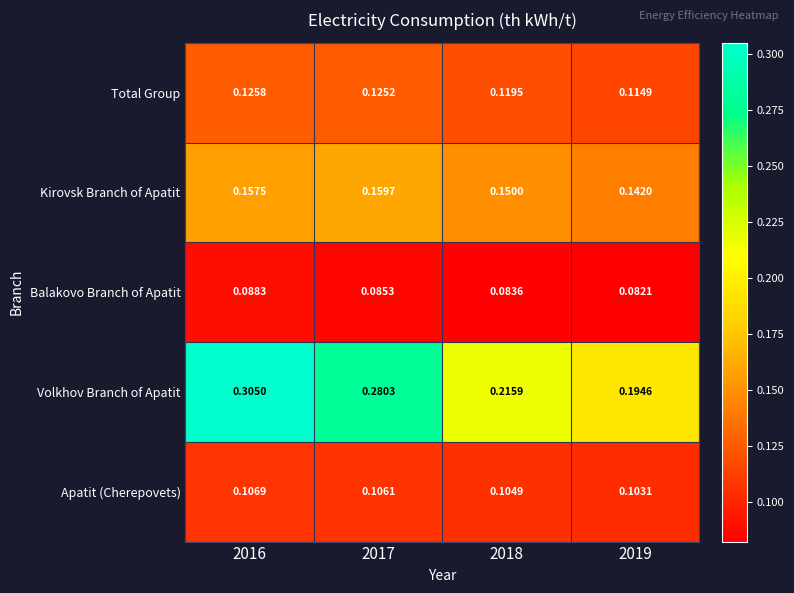

Is the value of Volkhov Branch of Apatit at 2017 greater than the value of Kirovsk Branch of Apatit at 2017?

Yes